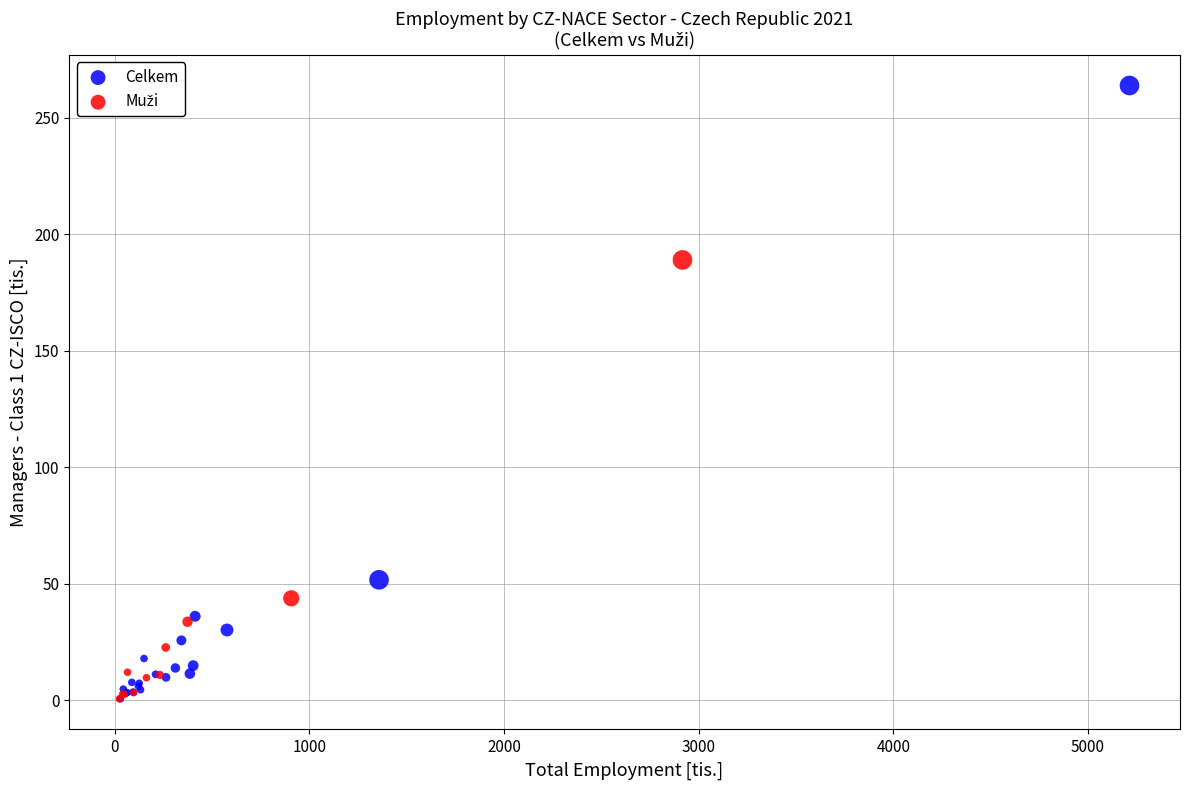

Which series reaches the maximum Y coordinate?

Celkem